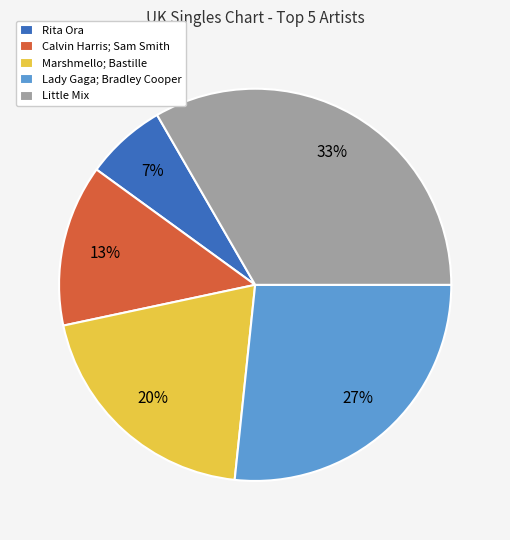

Count the number of slices in the pie.

5